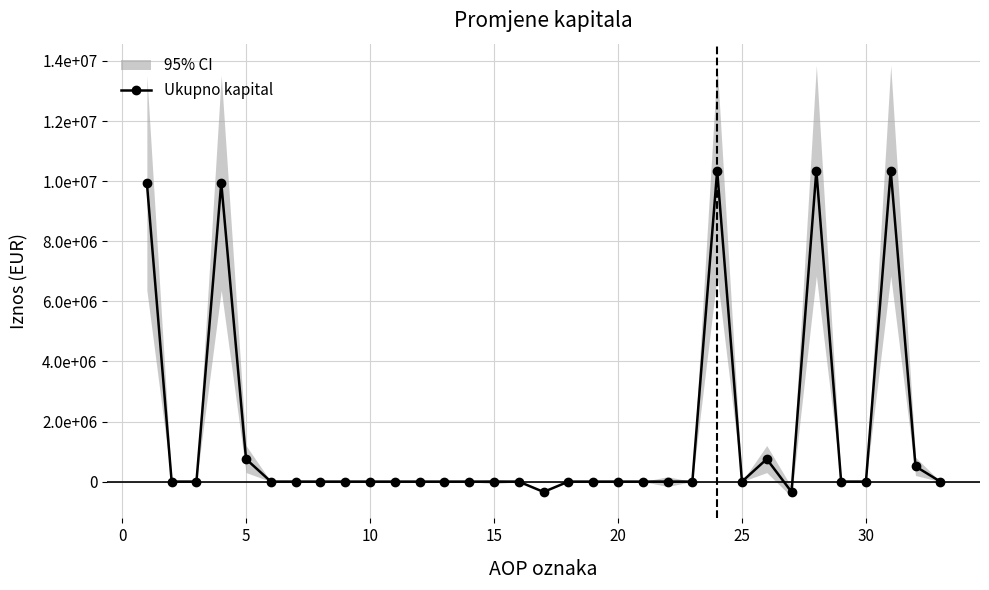

Is it true that the value at 5 is 3485229?

False